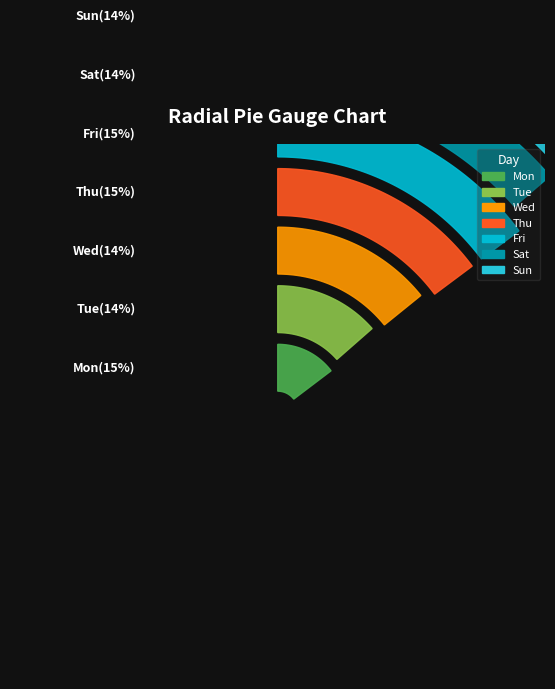

Does Thu represent more than half of the total?

No